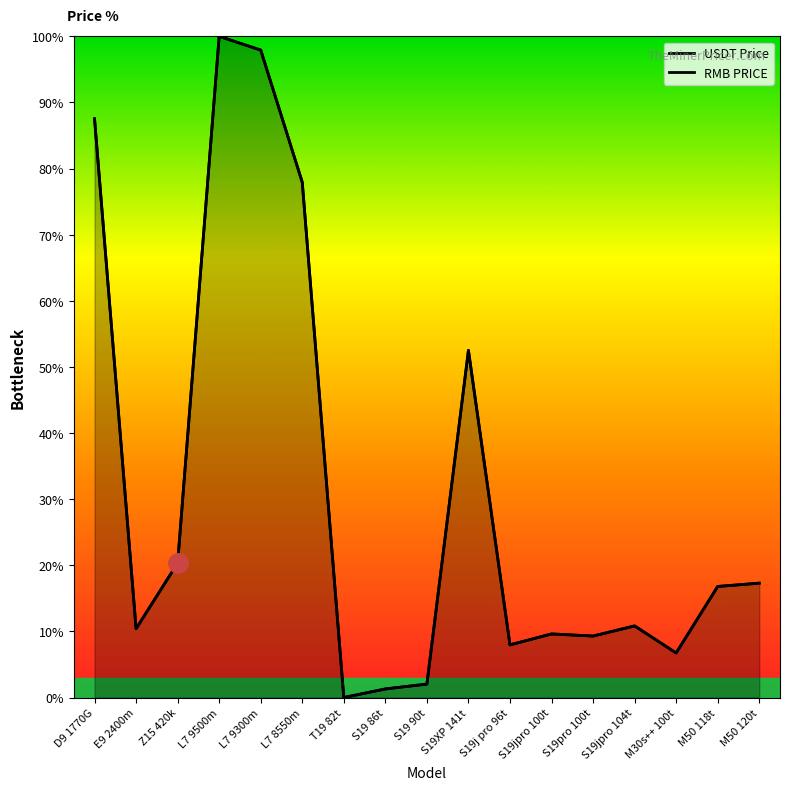

At which label does USDT Price reach its peak?

L7 9500m